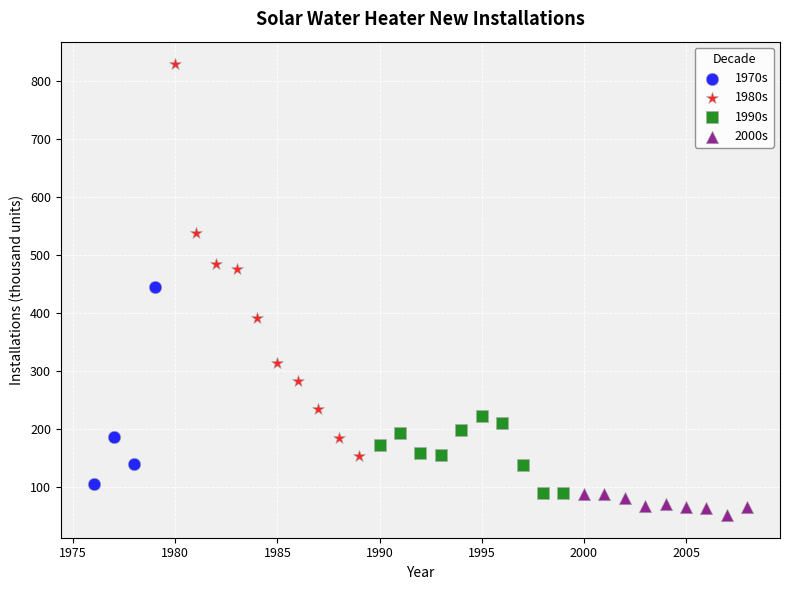

Which series has the widest spread of Y values?

1980s